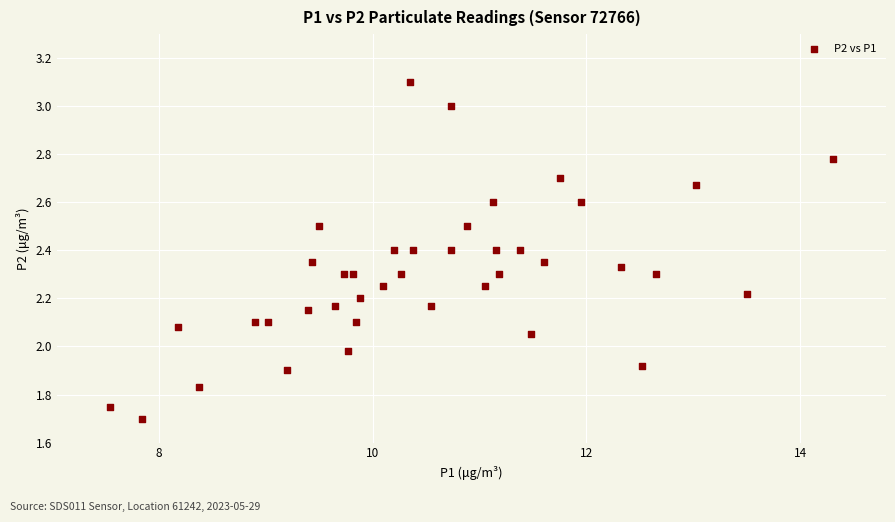

What is the range of Y values (max minus min)?

1.4